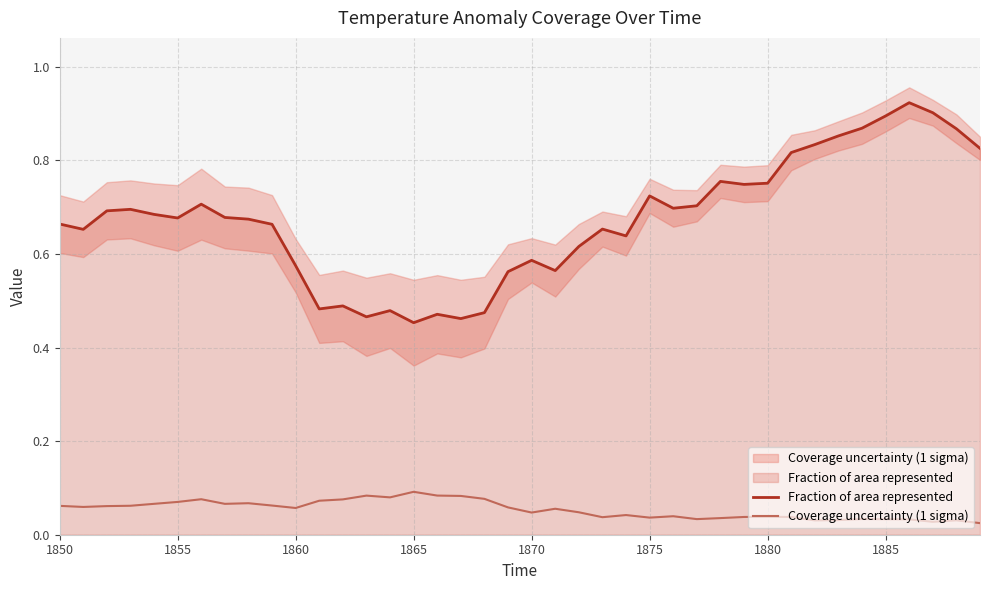

What is the difference between the second highest and minimum values in the Fraction of area represented series?

0.4